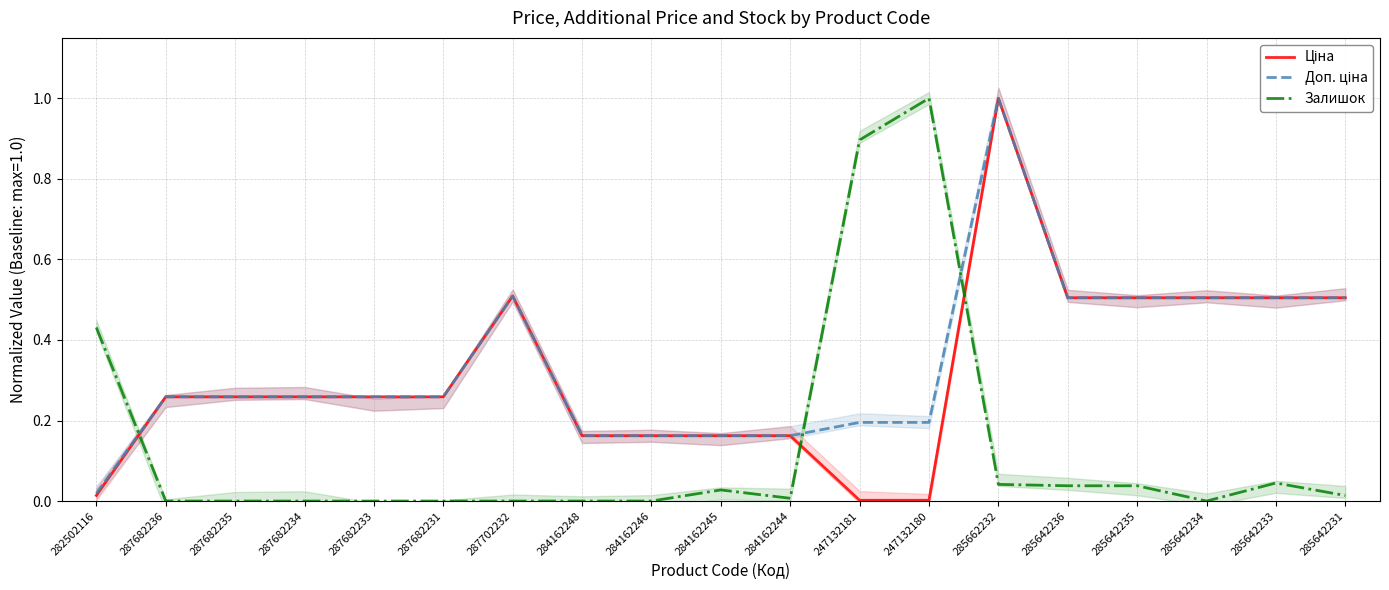

What position from the left is 247132180?

13